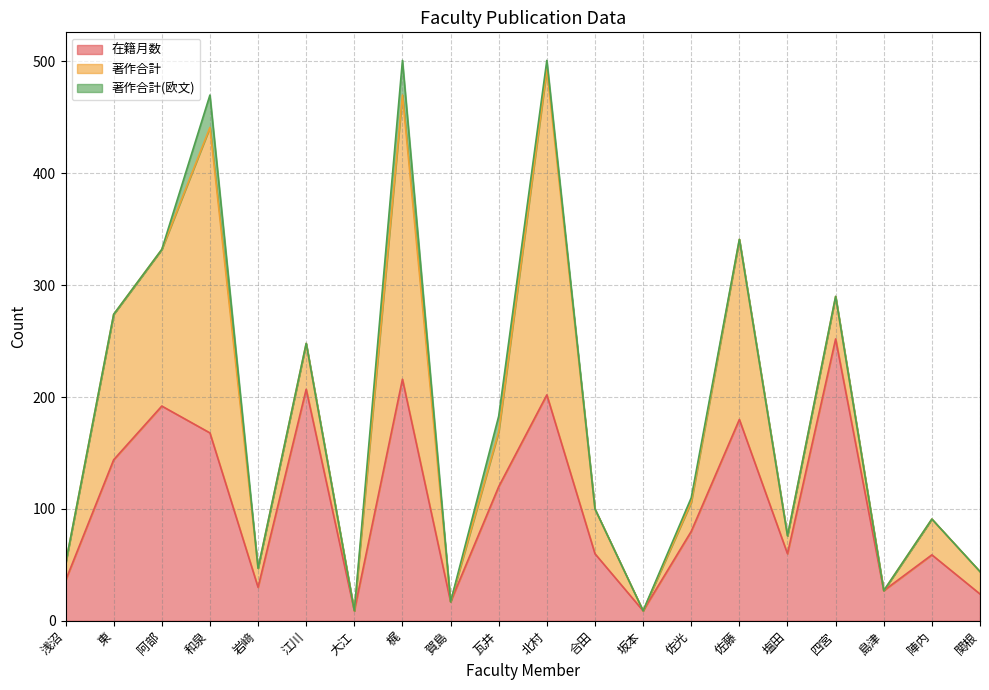

True or false: 著作合計(欧文) and 著作合計 intersect in this chart.

False